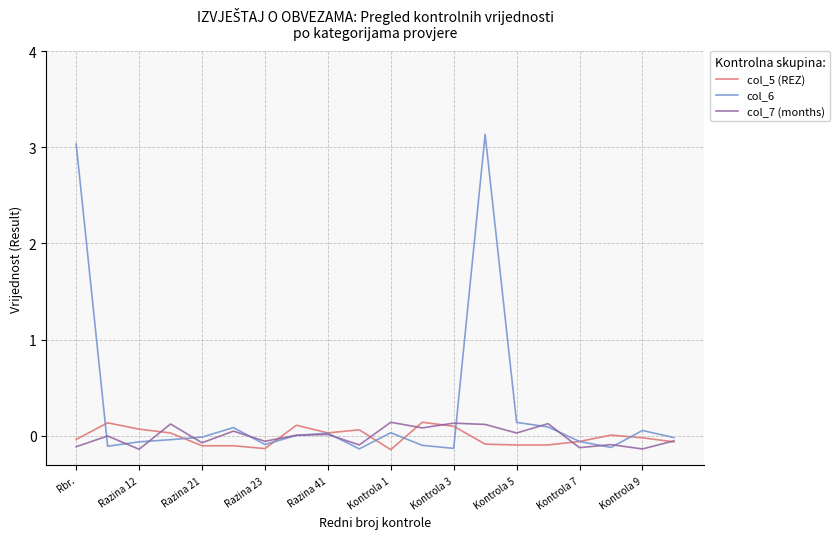

Which series has the largest total across all categories?

col_6